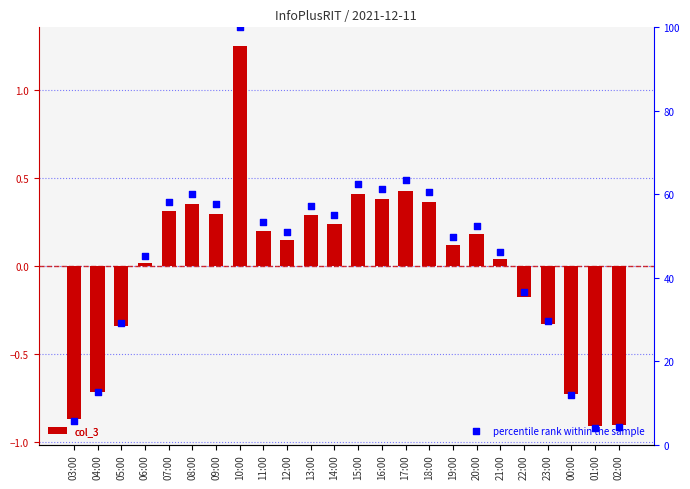

At how many categories does at least one series exceed 59?

6